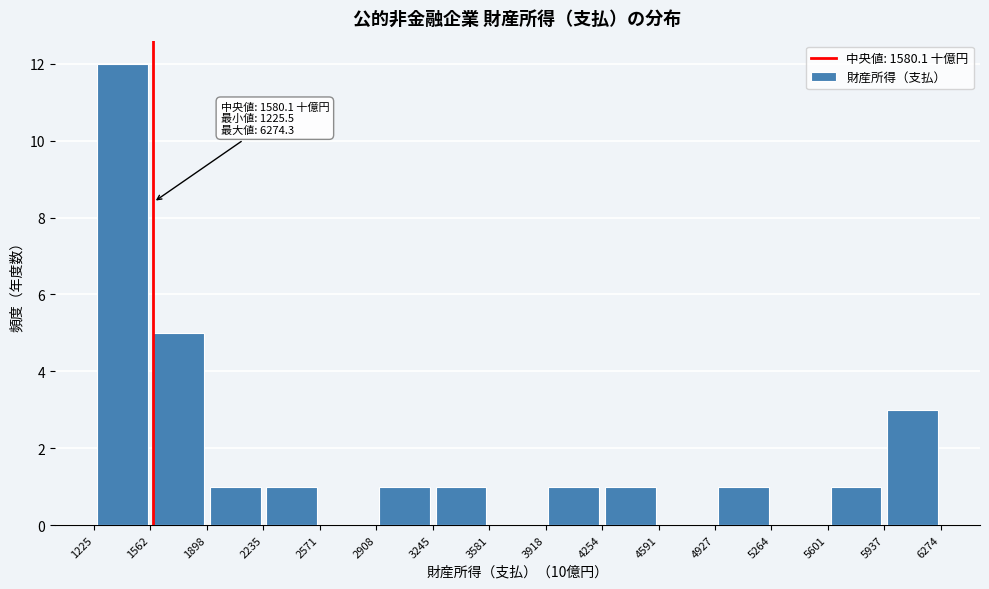

Which range on the x-axis has the tallest bar?

1225 to 1562